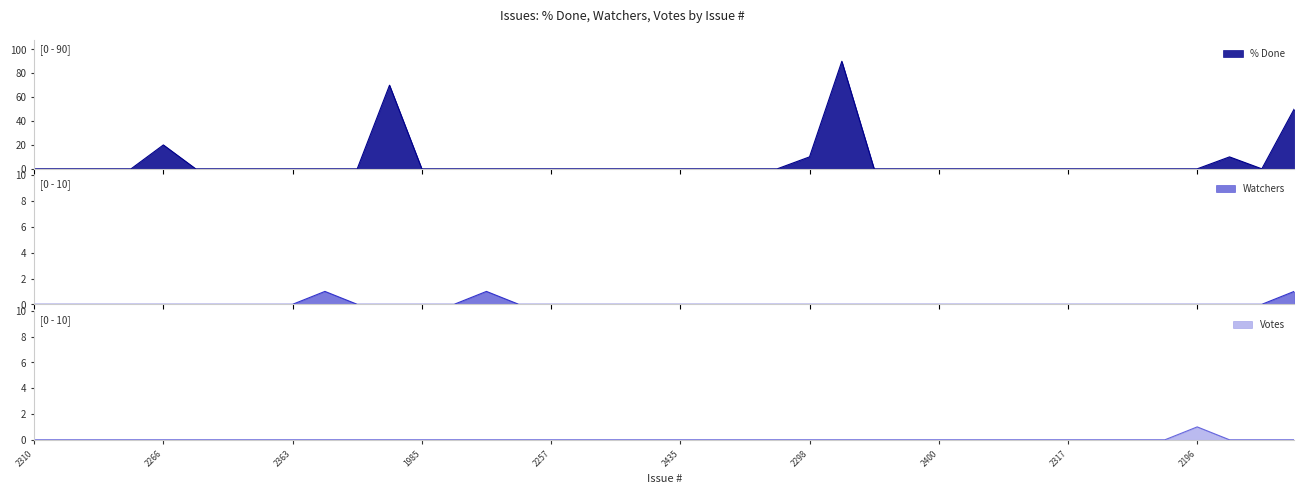

Which series has the widest spread of values?

% Done